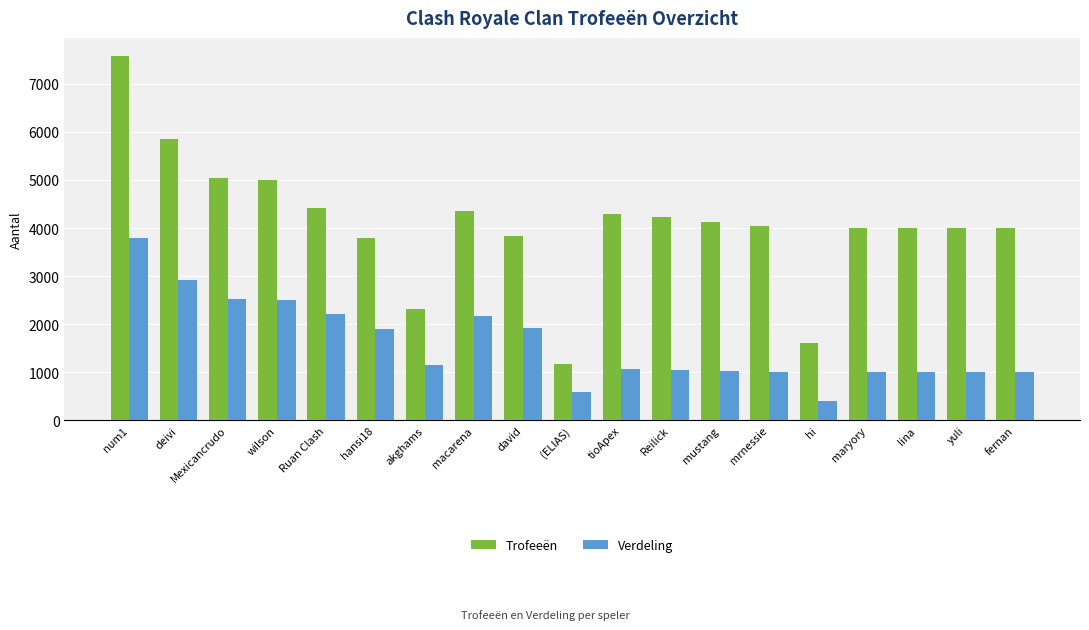

How many data points does each series have?

19